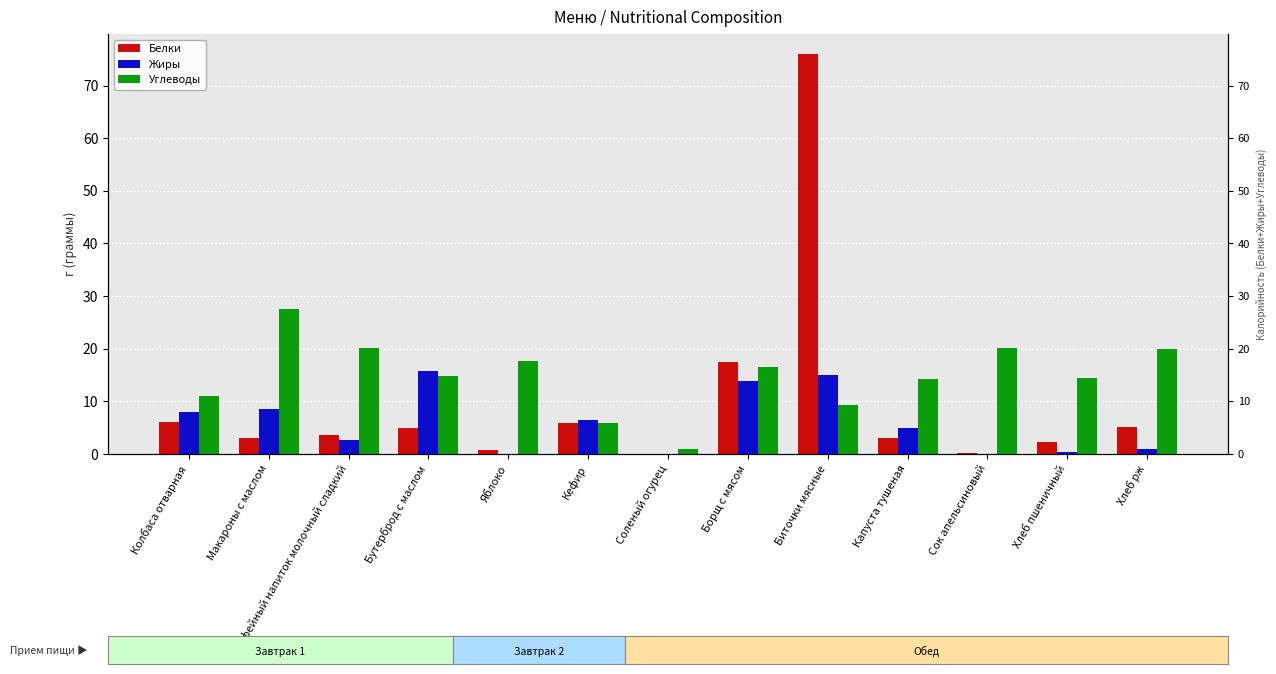

Rank the series by their maximum value, from lowest to highest.

Жиры, Углеводы, Белки